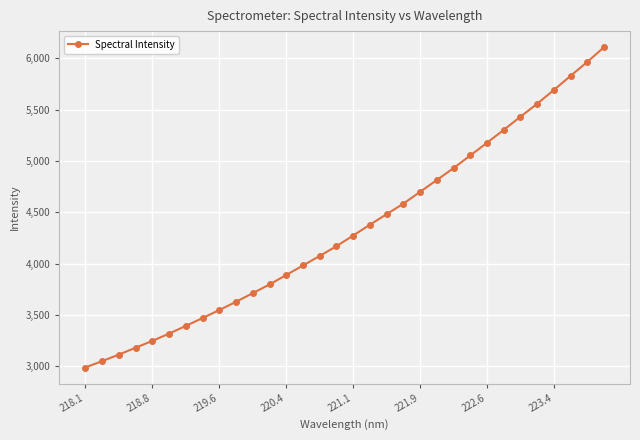

What is the minimum value shown in the chart?

2988.1